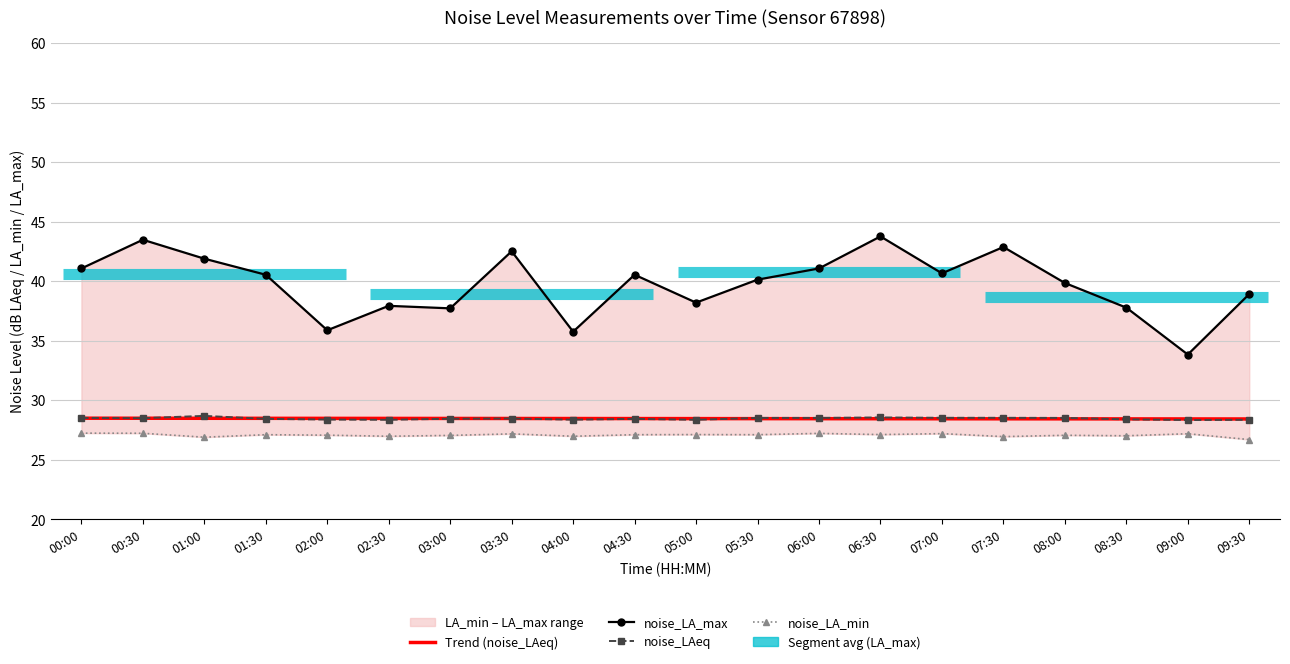

Which series has the widest spread of values?

noise_LA_max